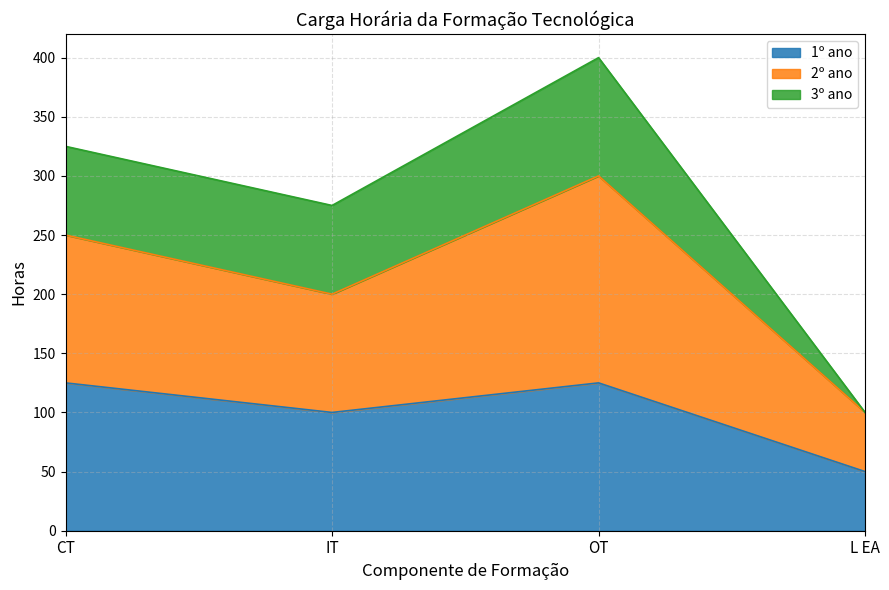

The value of 2º ano at OT is 300. True or false?

True